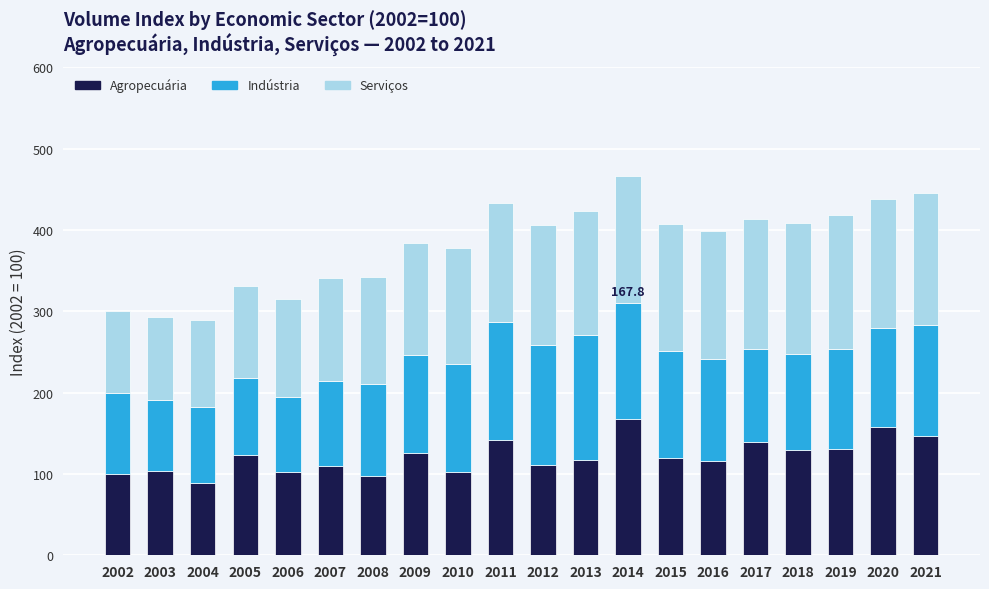

What are all the series names shown in the legend?

Agropecuária, Indústria, Serviços